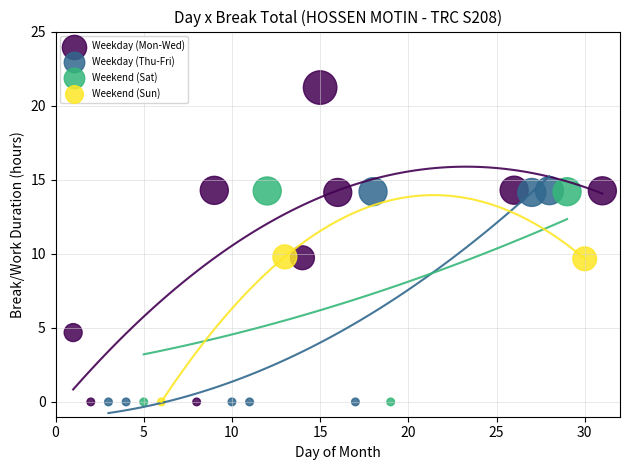

Which series has the largest Y range (max minus min)?

Weekday (Mon-Wed)